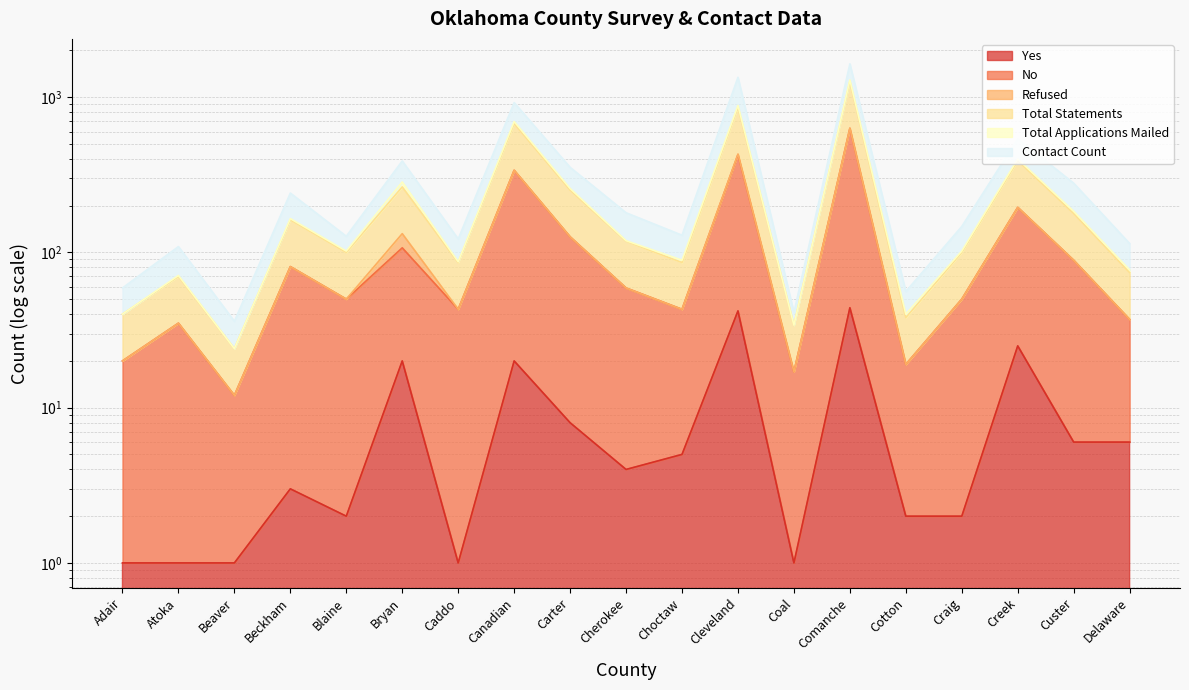

Is the value of Total Statements at Cleveland greater than the value of Yes at Creek?

Yes